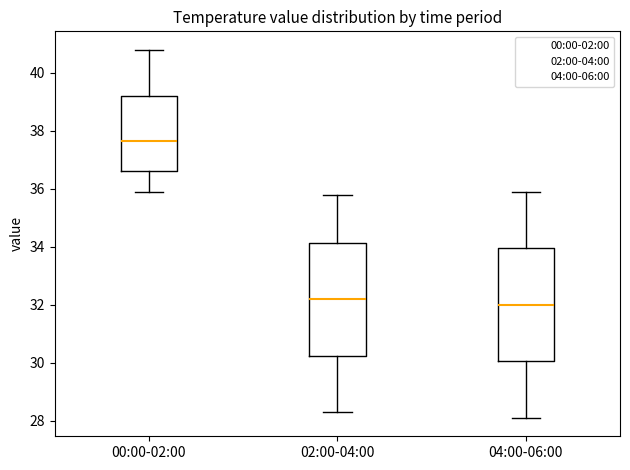

Reading left to right, read every box against the y-axis: the position of its median line, the range the box covers, and the ends of its whiskers. The values are not printed on the chart, so give them approximately, as read against the axis.

00:00-02:00: median 37.6, box 36.6 to 39.2, whiskers 36.0 to 40.8
02:00-04:00: median 32.2, box 30.2 to 34.2, whiskers 28.4 to 35.8
04:00-06:00: median 32.0, box 30.0 to 34.0, whiskers 28.2 to 36.0